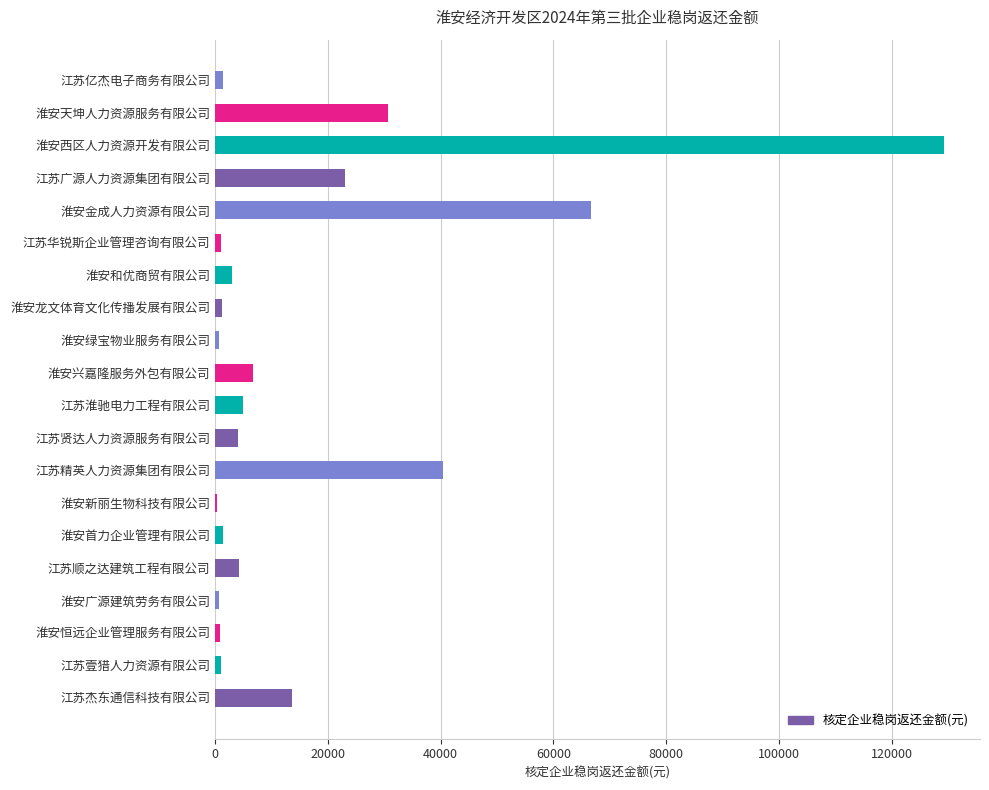

Are the bars grouped side by side (vs. stacked)?

No